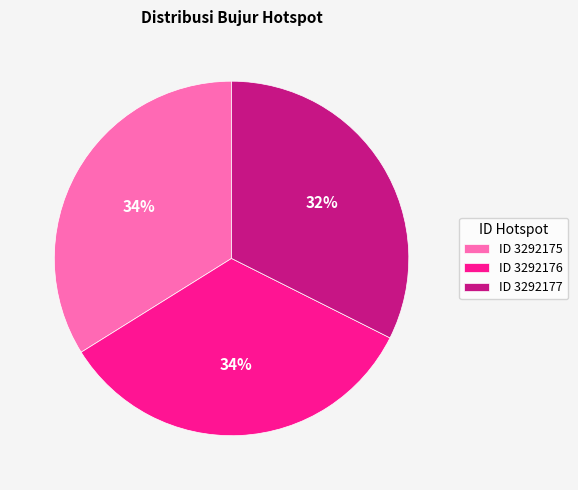

Which category has the smallest portion of the pie?

ID 3292177